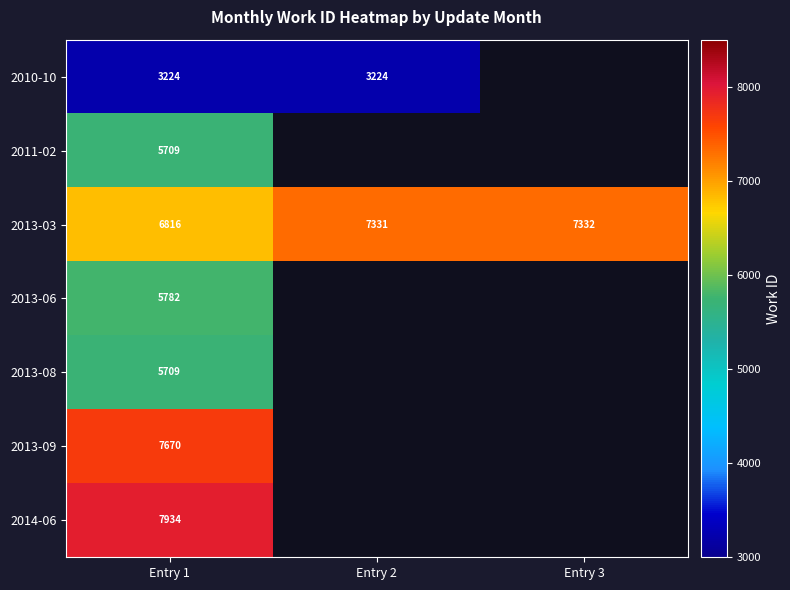

Which category has the lowest value in the 2013-03 series?

Entry 1